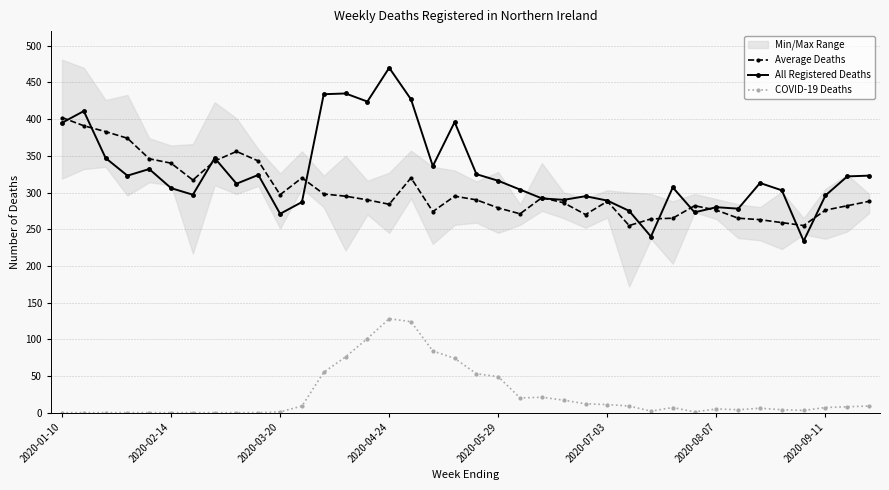

The Average Deaths series shows 495.6 at 2020-04-24. True or false?

False